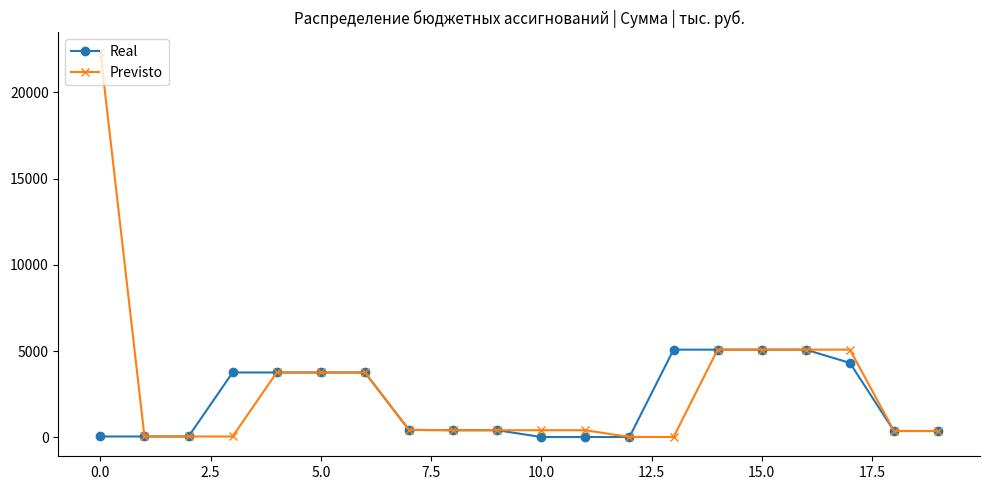

Does the chart display data point markers on the line(s)?

Yes